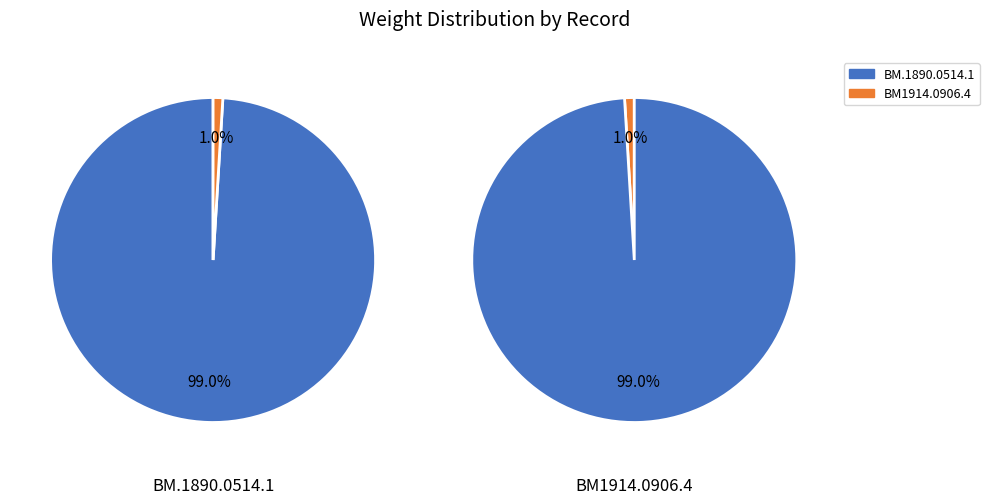

What percentage is NOT represented by BM.1890.0514.1?

1.0%